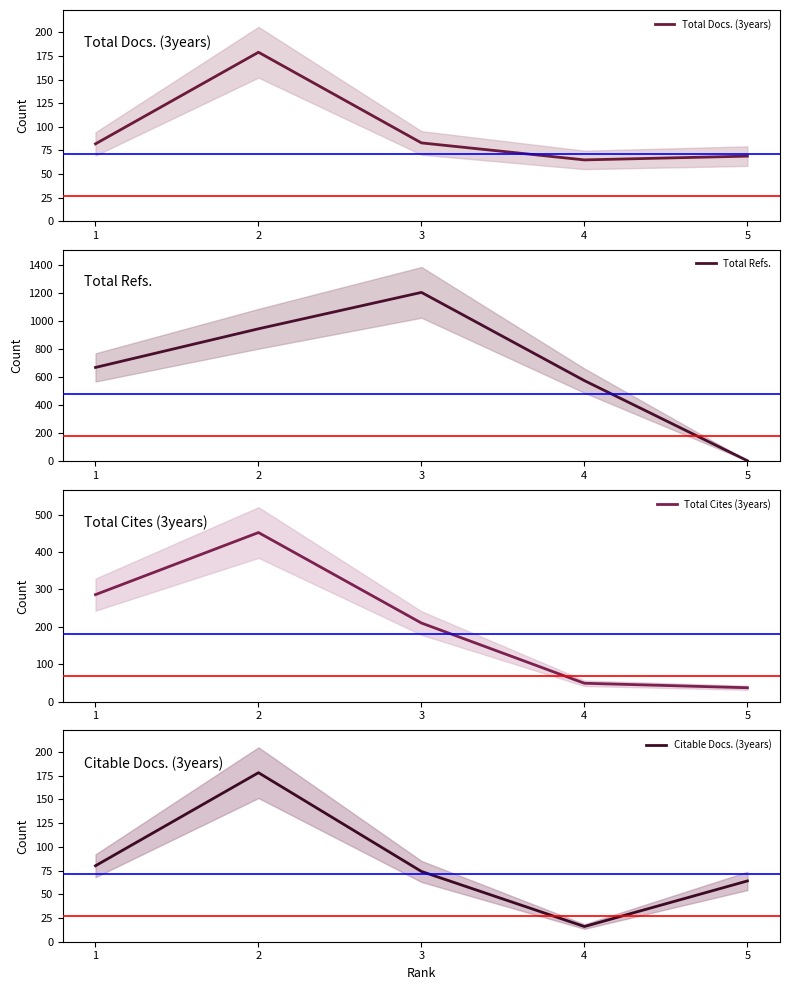

Which series has the largest total across all categories?

Total Refs.